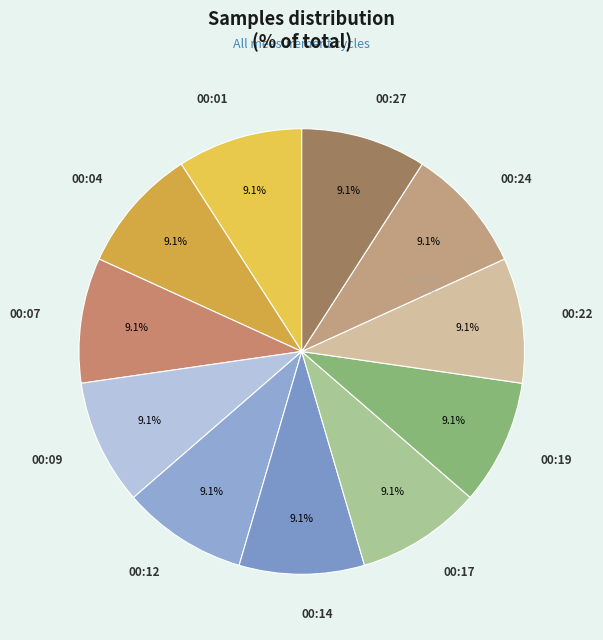

Is there any slice that represents more than half of the pie?

No